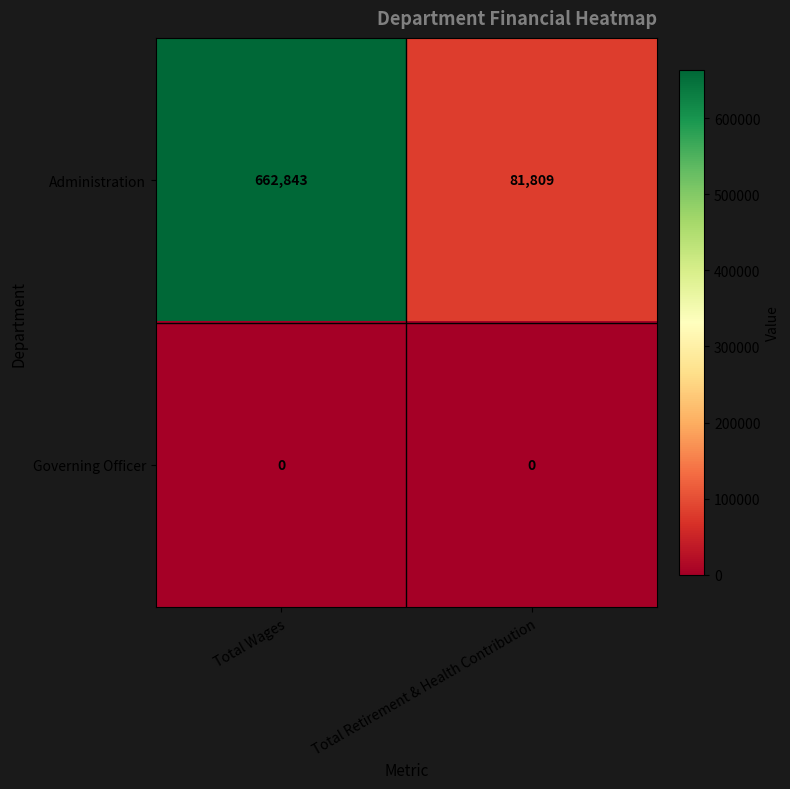

At which category does the chart reach its peak across all series?

Total Wages